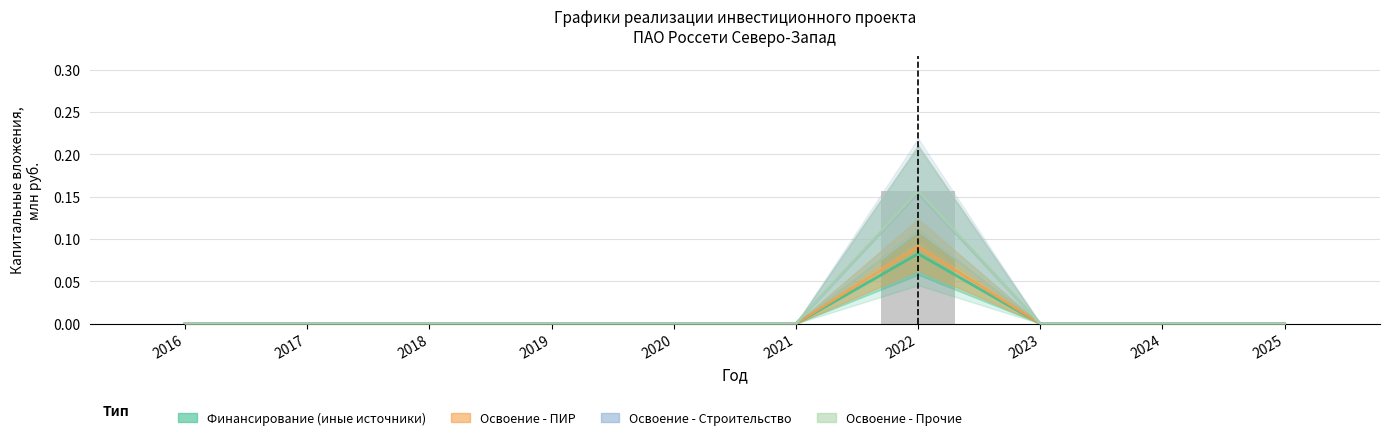

The value of Освоение - Строительство at 2024 is -0.1. True or false?

False